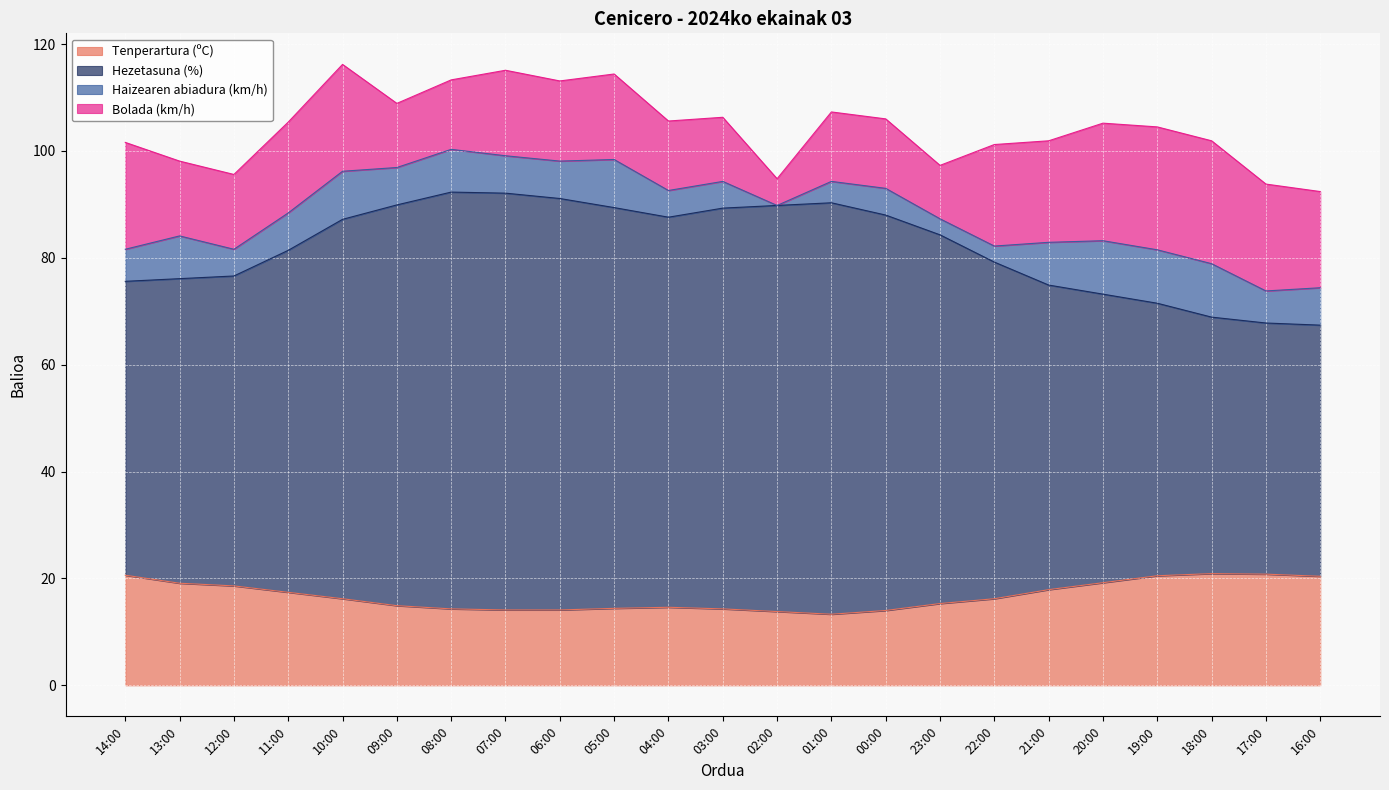

What is the total value across all series at 07:00?

115.1